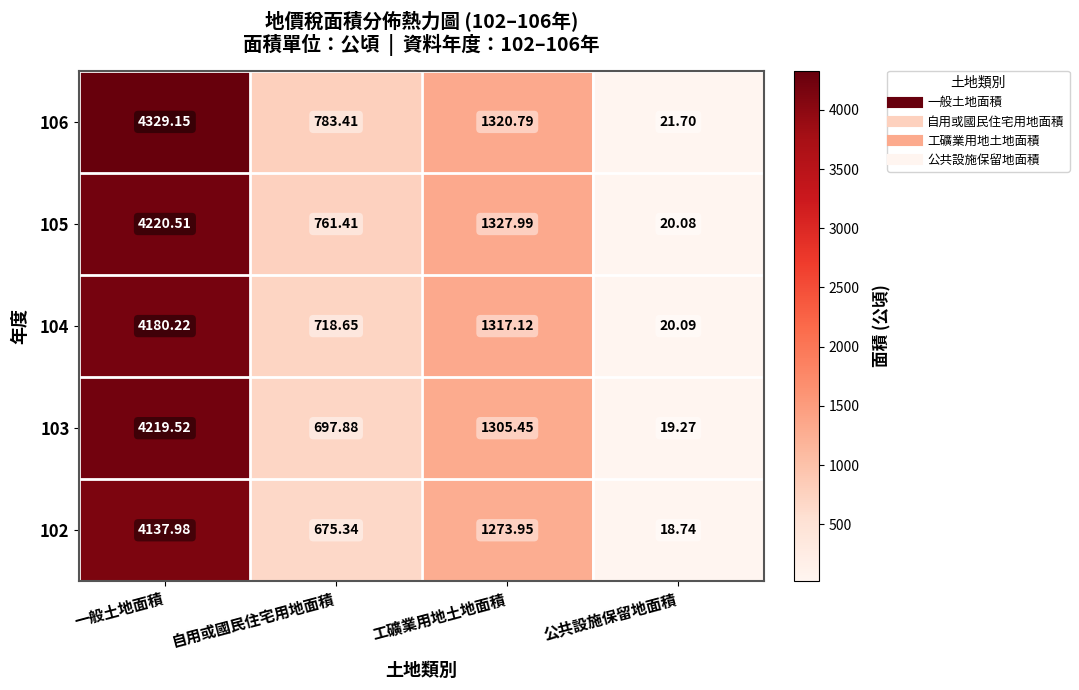

Where is 104 nearest to the value 2100?

工礦業用地土地面積